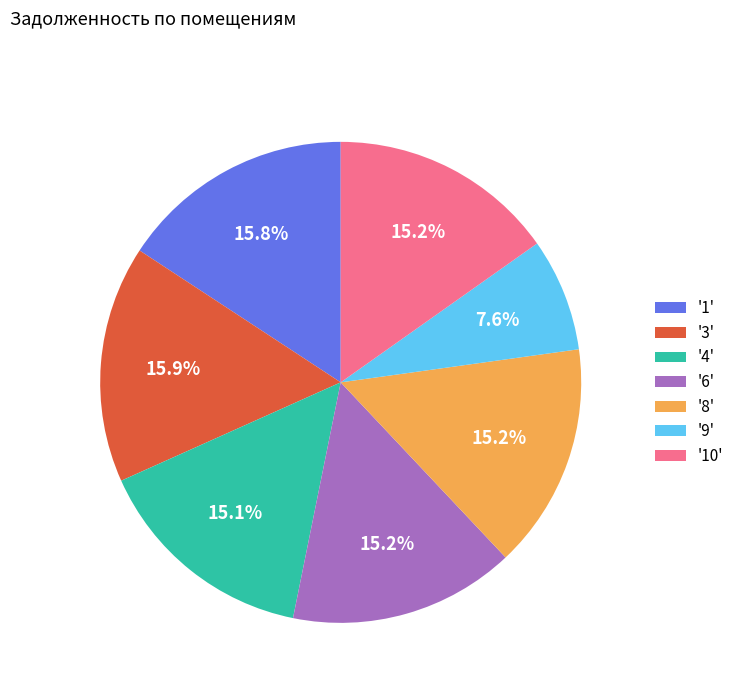

To the nearest percent, what is the average slice percentage?

14%